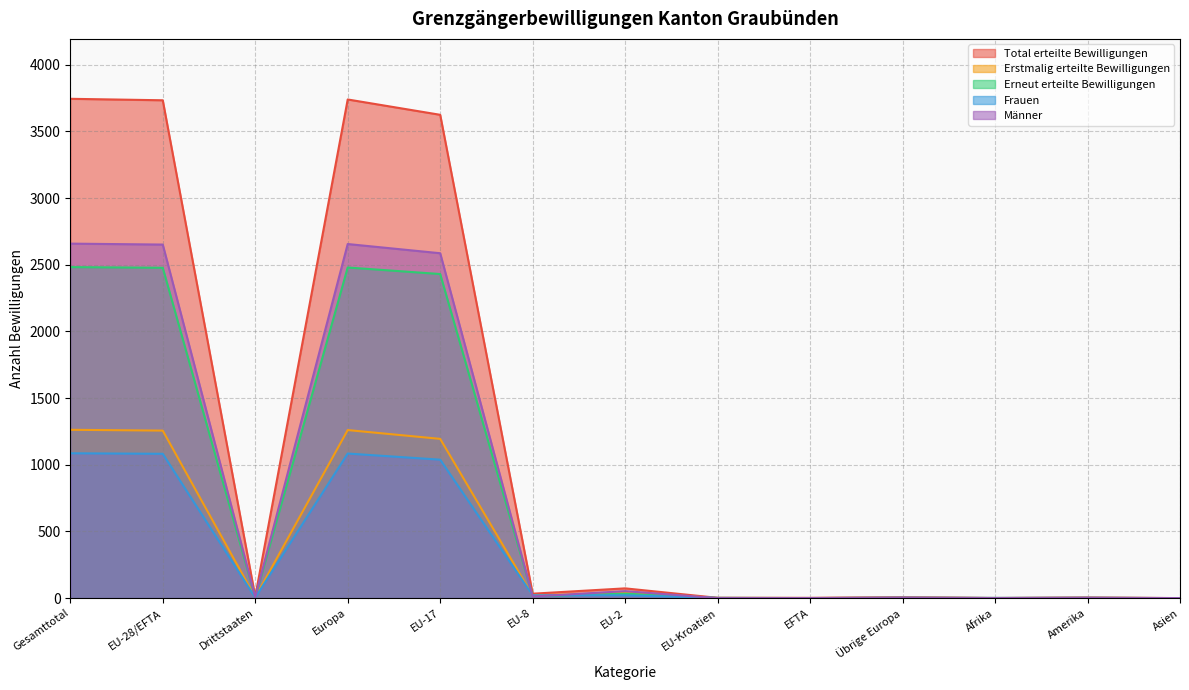

Which label corresponds to the largest value in the chart?

Gesamttotal